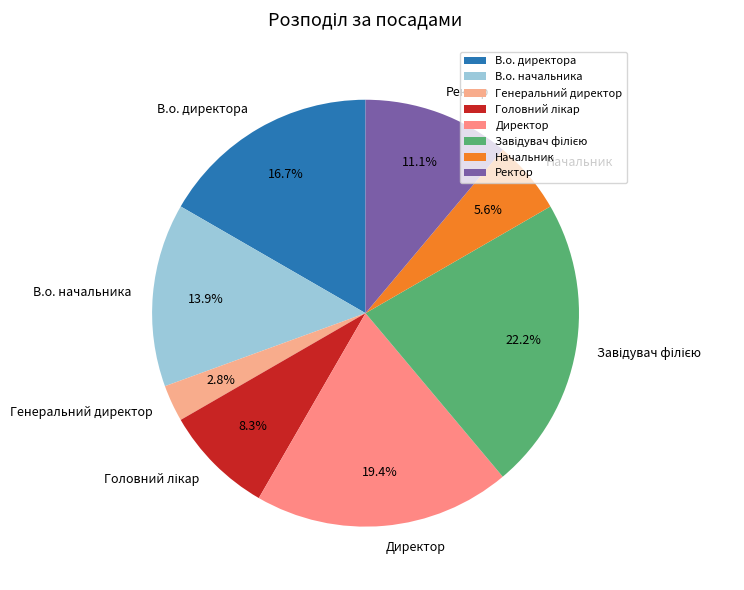

Between Начальник and Директор, which is larger?

Директор